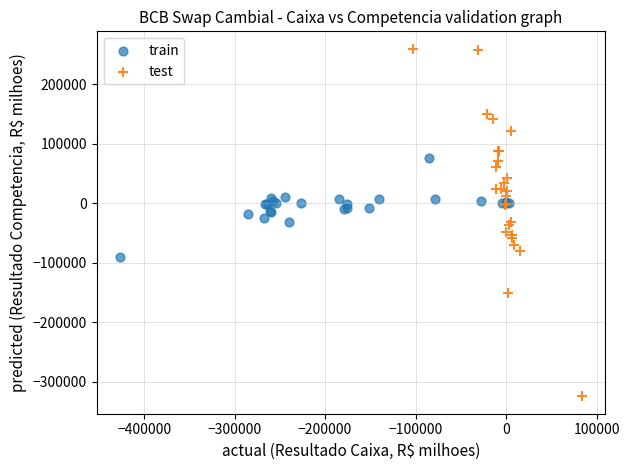

Which series contains the lowest Y value?

test